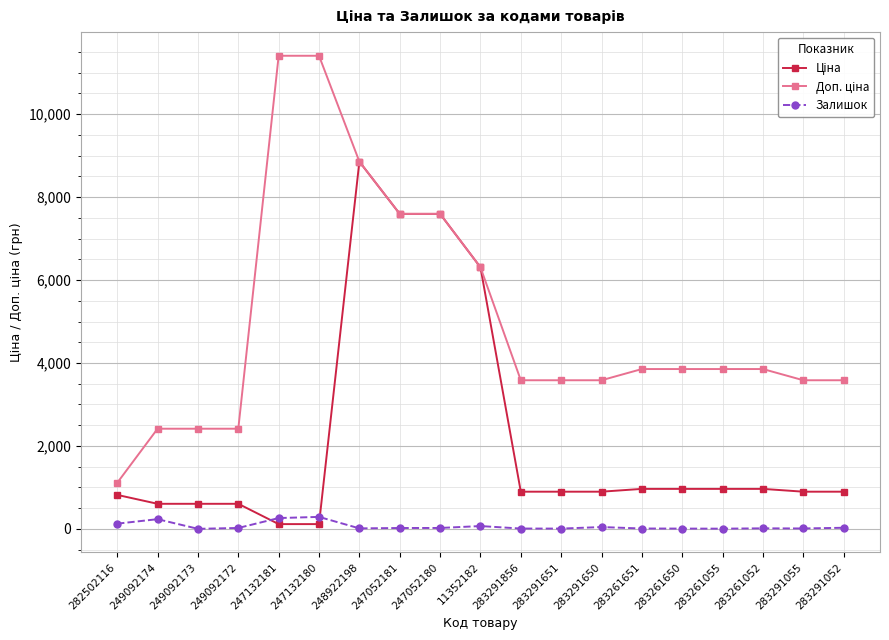

Is it true that Залишок equals 0.0 at 249092173?

True